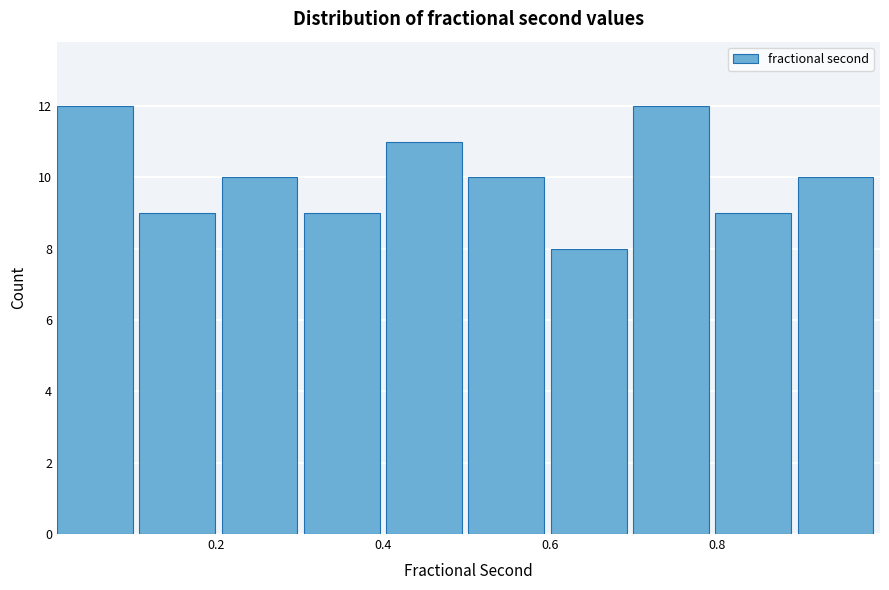

Reading left to right, list every bar in this chart as the range it spans on the x-axis followed by its height. Neither the bar edges nor the heights are printed on the chart, so give them approximately, as read against the axes.

0.0 to 0.1: 12
0.1 to 0.2: 9
0.2 to 0.3: 10
0.3 to 0.4: 9
0.4 to 0.5: 11
0.5 to 0.6: 10
0.6 to 0.7: 8
0.7 to 0.8: 12
0.8 to 0.9: 9
0.9 to 1.0: 10